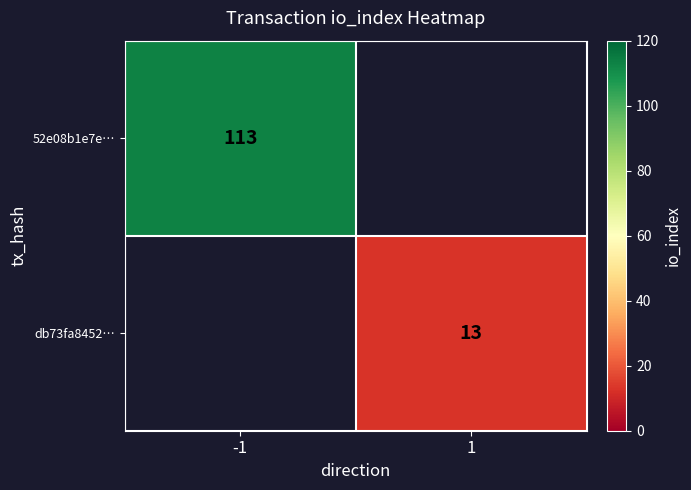

Which category has the highest value across all series?

-1